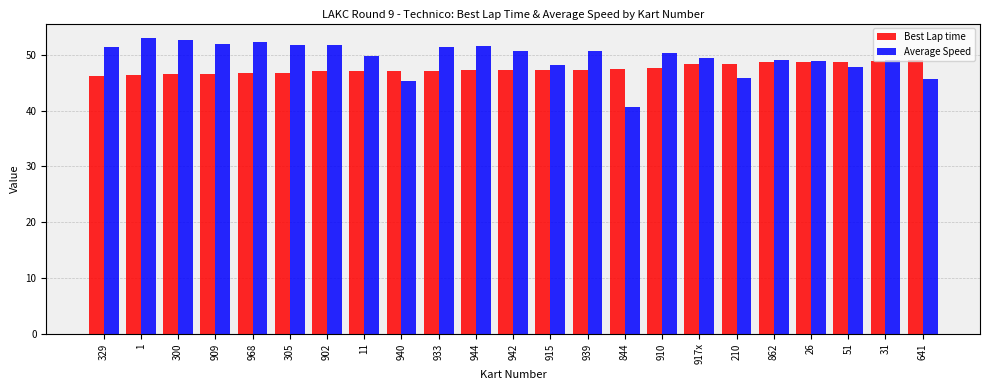

What is the difference between the Best Lap time values at 915 and 26?

1.4